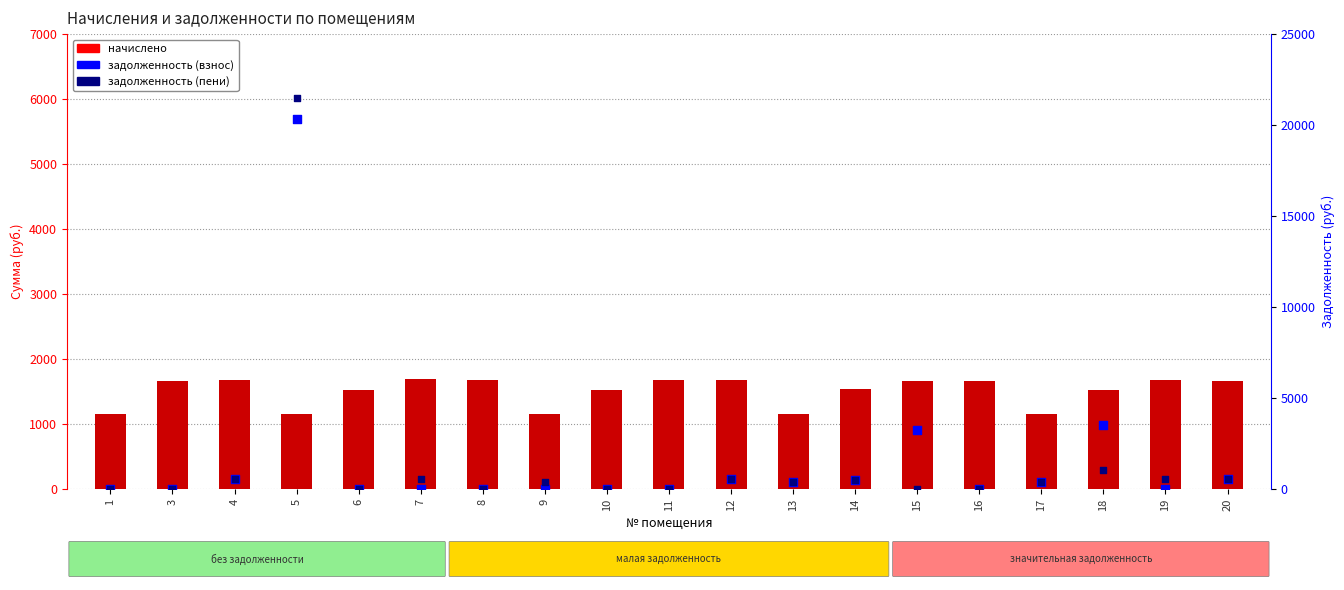

At which category is the sum across all series the highest?

5